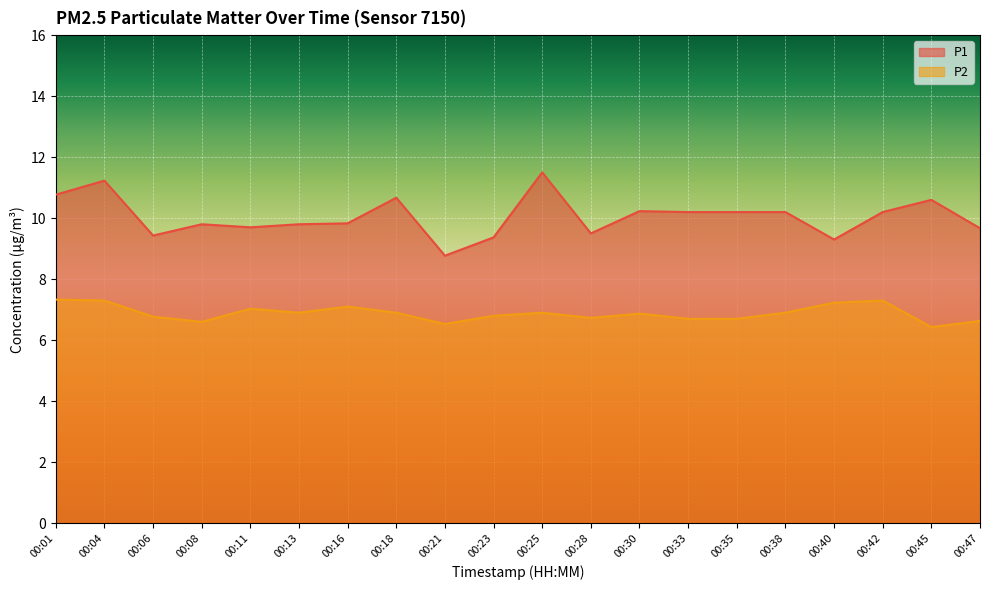

How many lines are shown in the chart?

2